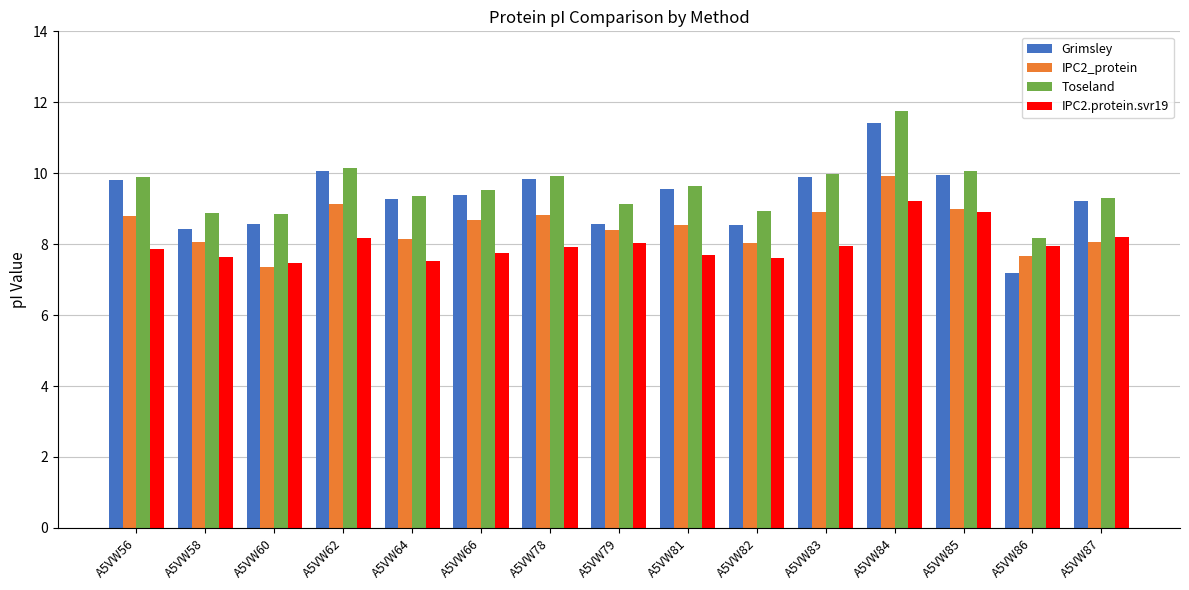

The value of IPC2_protein at A5VW83 is 13.0. True or false?

False